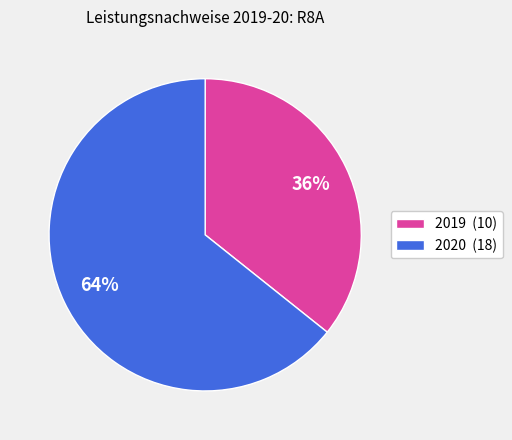

To the nearest percent, what is the average slice percentage?

50%